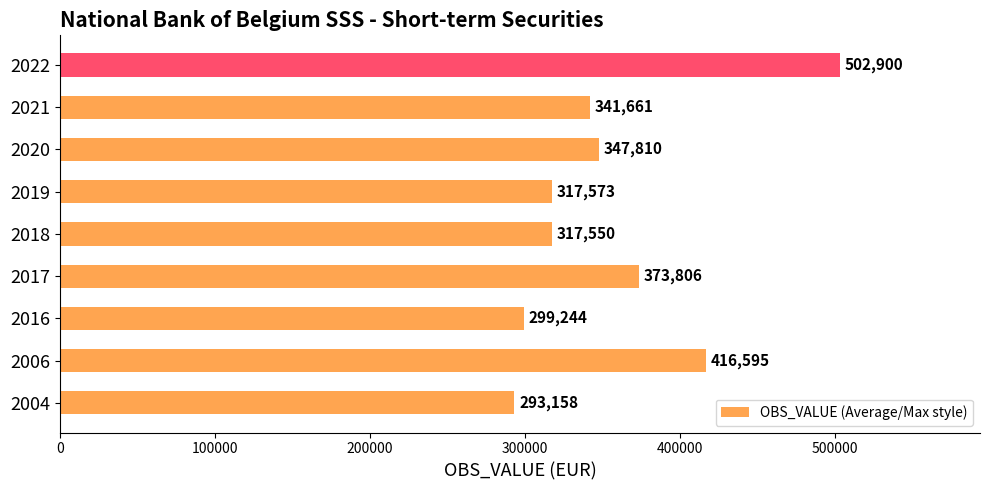

Are the bars grouped side by side (vs. stacked)?

No